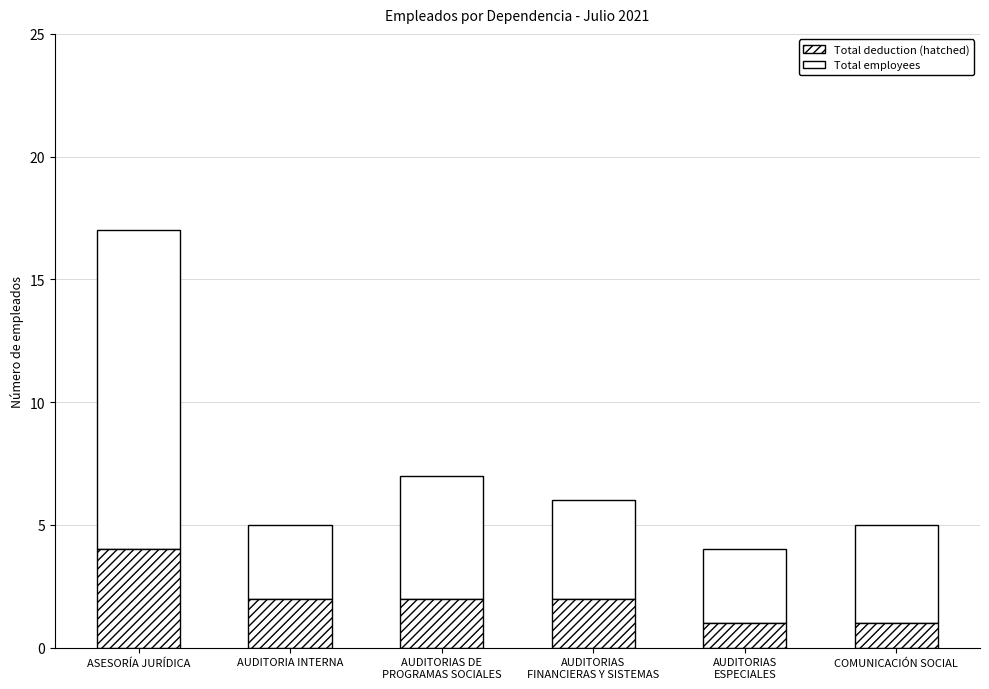

How many data points does each series have?

6